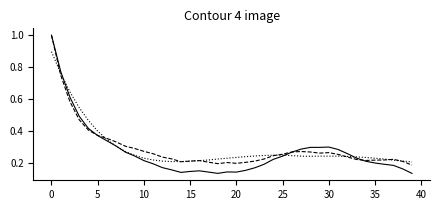

What is the maximum value shown in the chart?

1.0